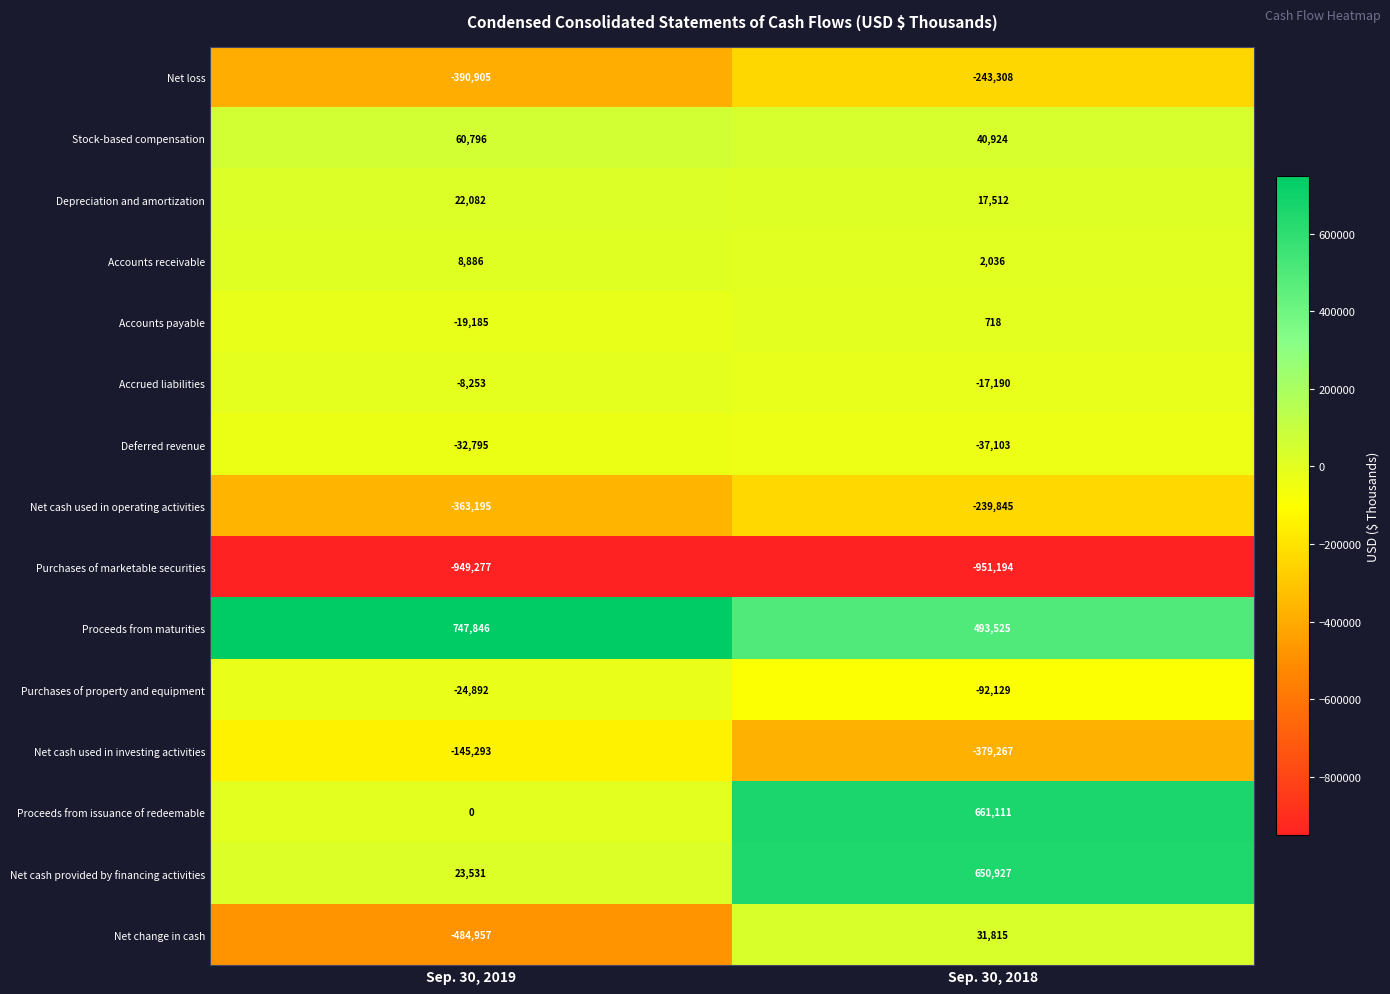

What is the average value of the Net cash used in investing activities series?

-262280